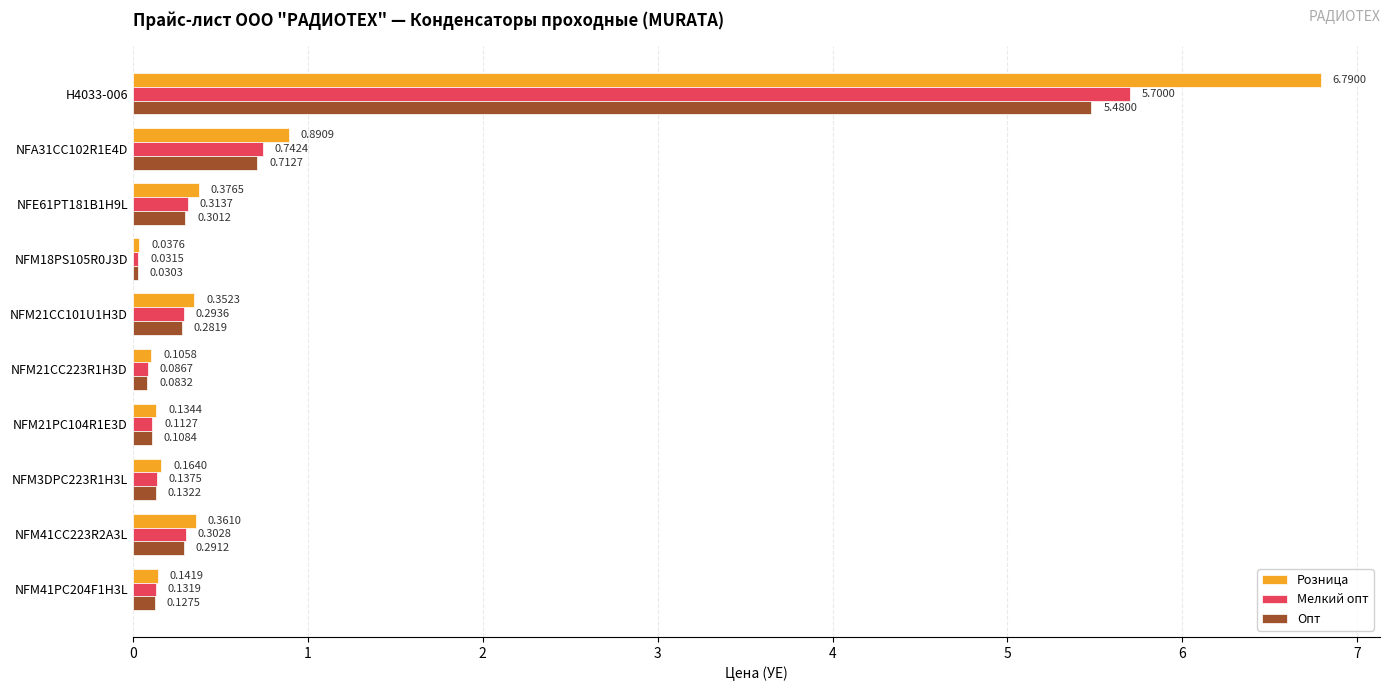

Which series changed the most between H4033-006 and NFM18PS105R0J3D?

Розница